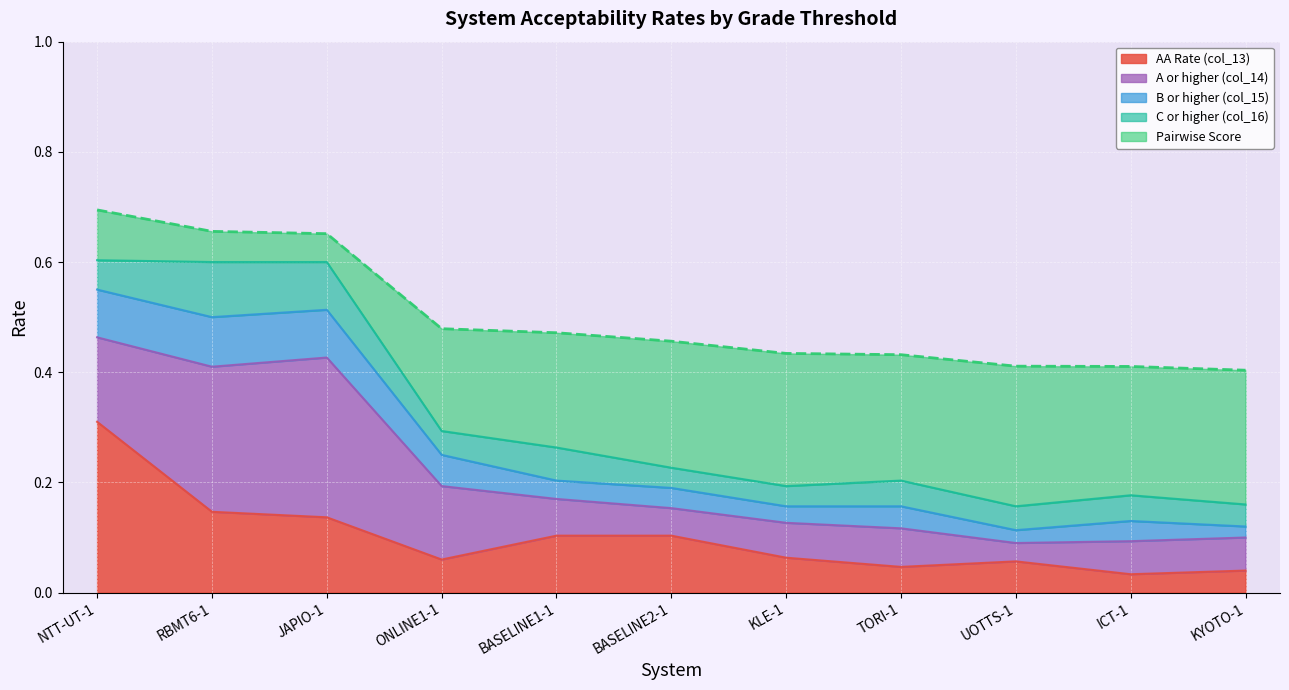

Is it true that B or higher (col_15) equals 0.2 at BASELINE1-1?

True